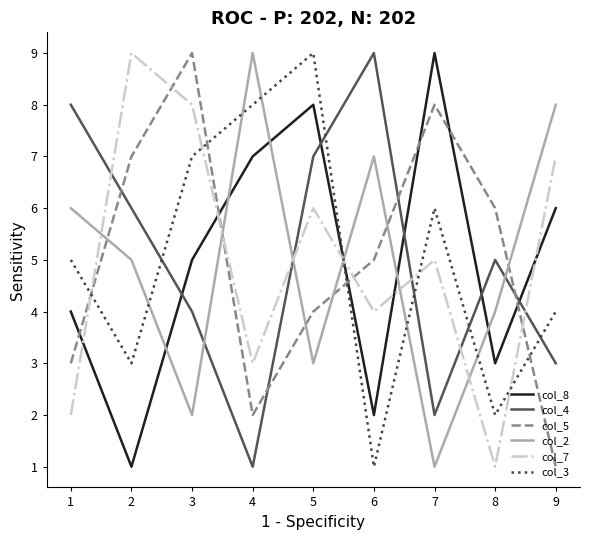

Does the chart display data point markers on the line(s)?

No